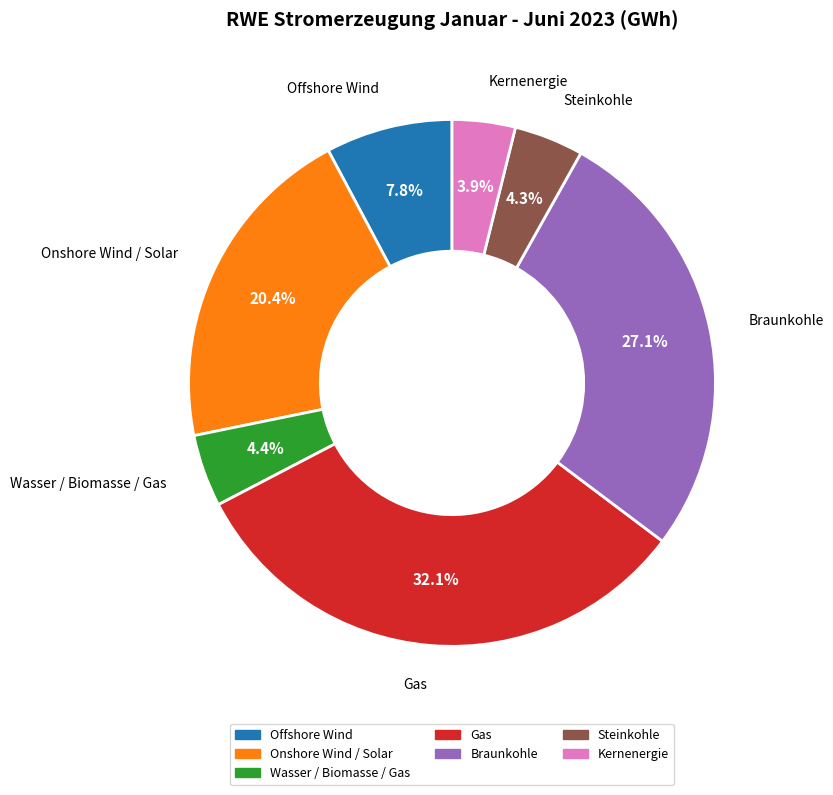

Which slice is the largest?

Gas